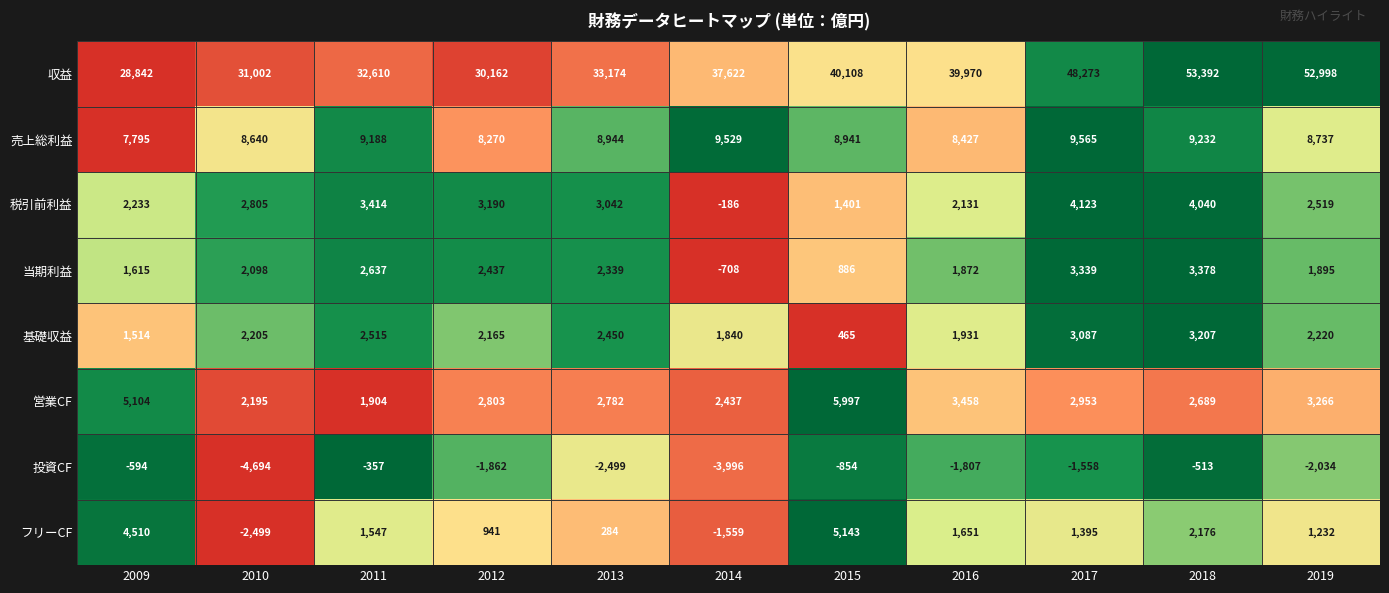

How many distinct data groups are displayed?

8